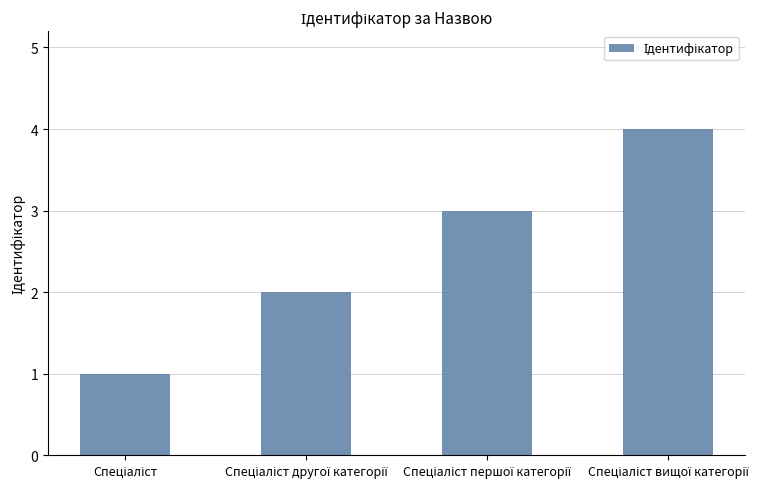

What is the greatest value displayed?

4